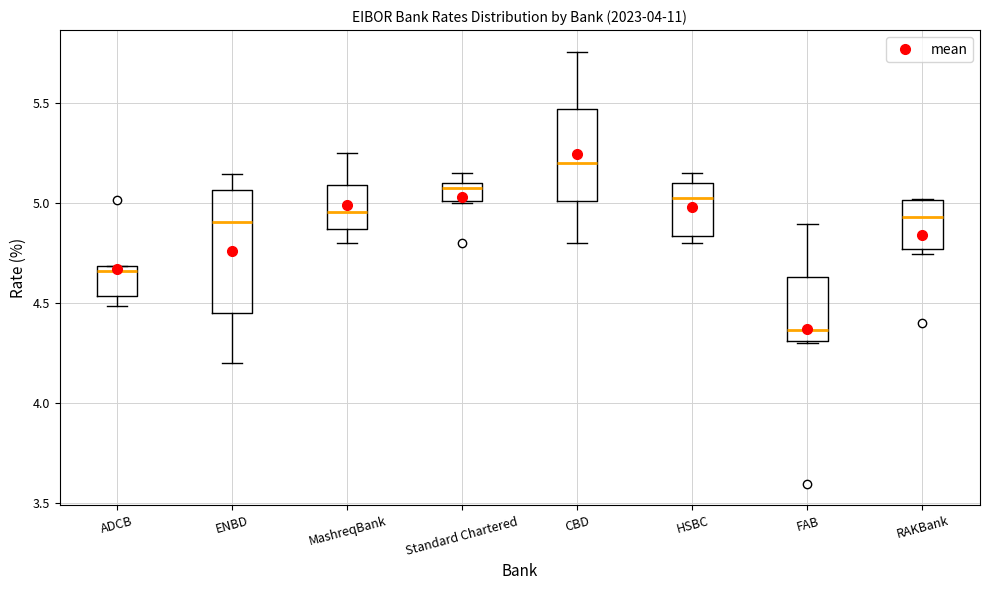

Reading left to right, transcribe this box plot: for each box, give where its median line is, the range the box spans, and where its two whiskers end, as read against the y-axis. The values are not printed on the chart, so give them approximately, as read against the axis.

ADCB: median 4.65, box 4.55 to 4.70, whiskers 4.50 to 4.70
ENBD: median 4.90, box 4.45 to 5.05, whiskers 4.20 to 5.15
MashreqBank: median 4.95, box 4.85 to 5.10, whiskers 4.80 to 5.25
Standard Chartered: median 5.10 (just below the box's upper edge), box 5.00 to 5.10, whiskers 5.00 to 5.15
CBD: median 5.20, box 5.00 to 5.45, whiskers 4.80 to 5.75
HSBC: median 5.05, box 4.85 to 5.10, whiskers 4.80 to 5.15
FAB: median 4.35, box 4.30 to 4.65, whiskers 4.30 to 4.90
RAKBank: median 4.95, box 4.75 to 5.00, whiskers 4.75 (just below the box's lower edge) to 5.00